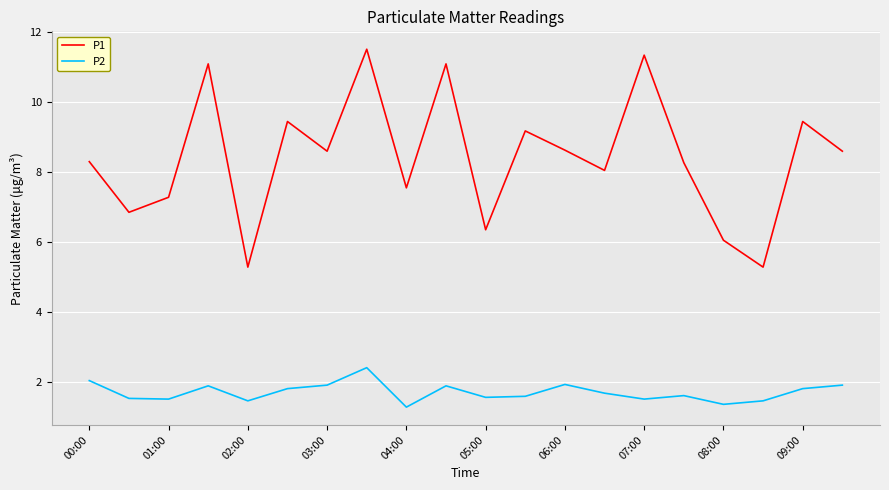

Which series has the widest spread of values?

P1